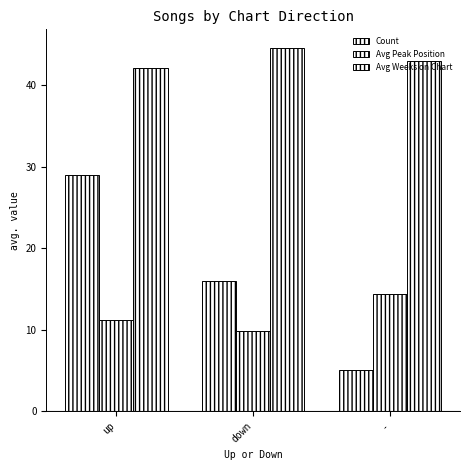

How many groups of bars are there?

3